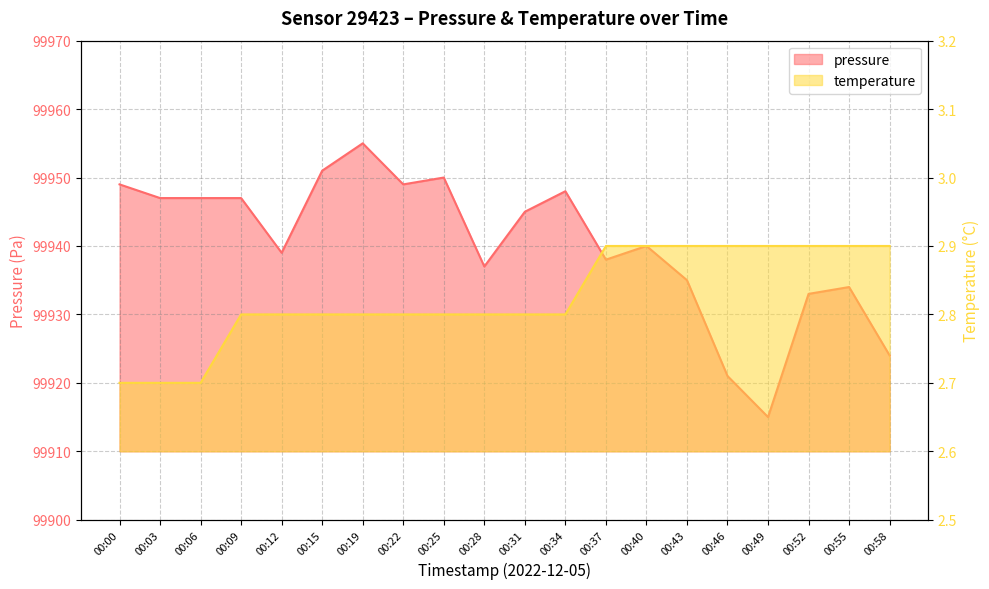

How many lines are shown in the chart?

2